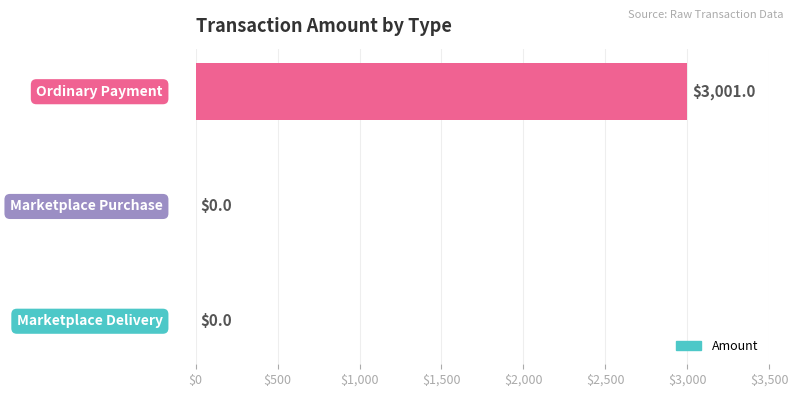

What is the sum of all values?

3001